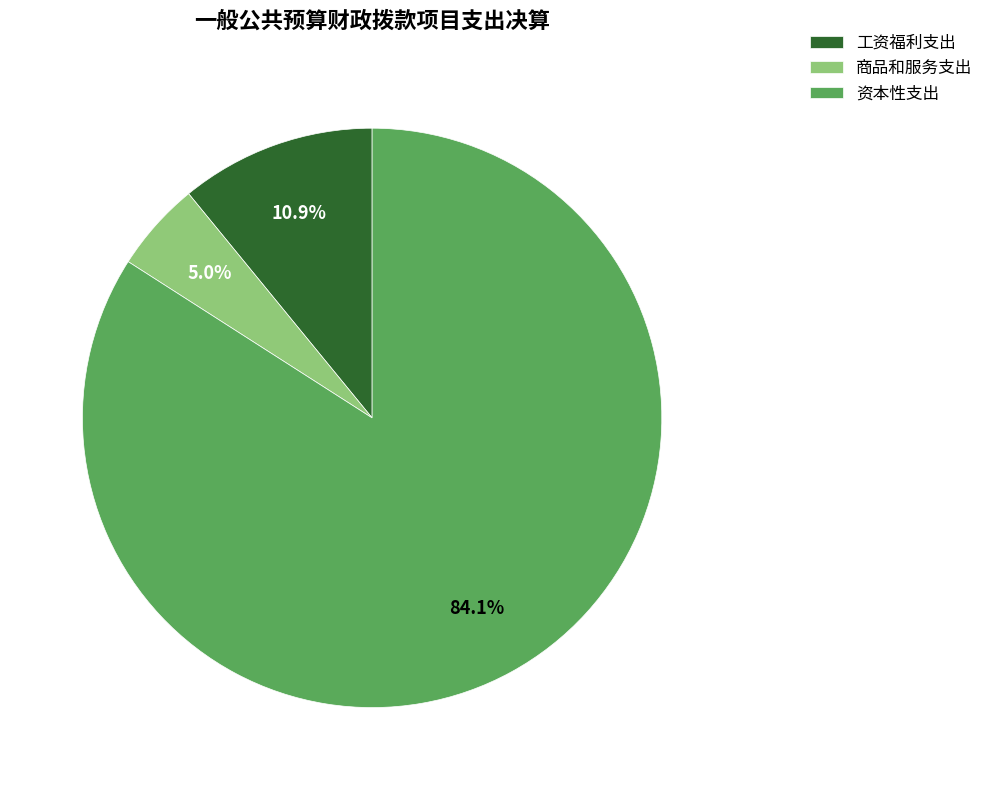

Is 资本性支出 the majority of the pie?

Yes